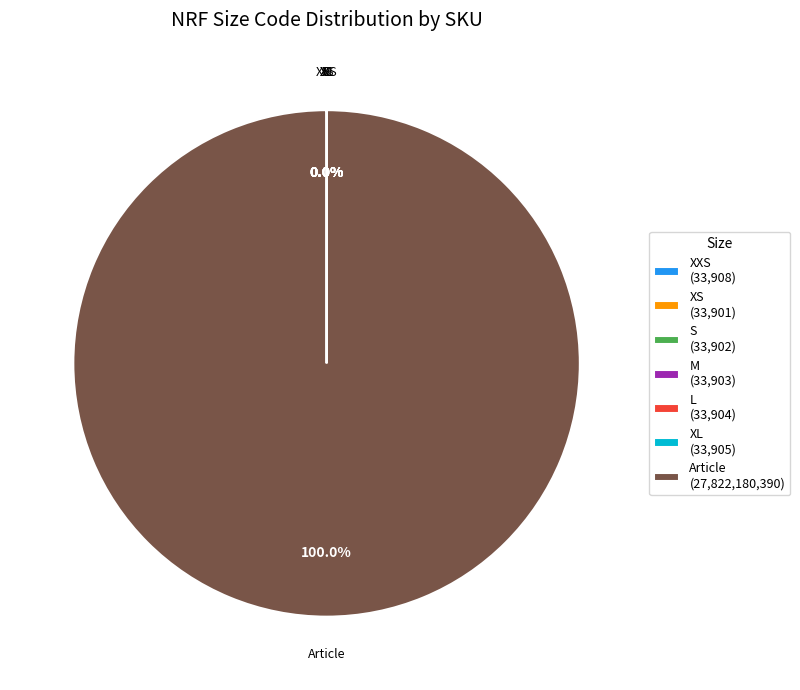

What is the largest slice in the pie chart?

Article